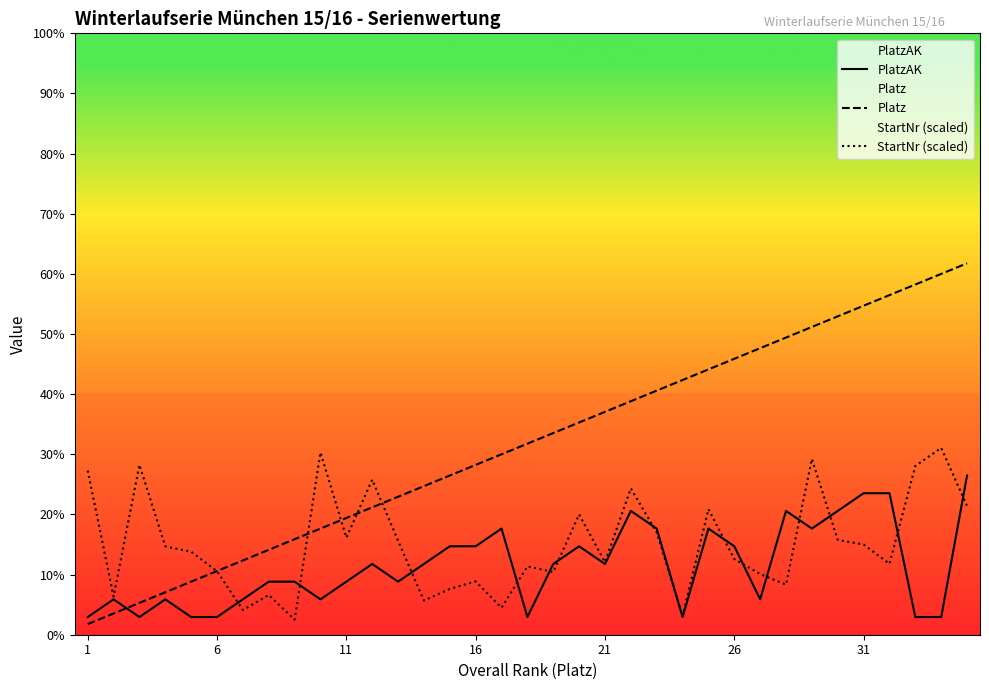

How many interior local peaks does the PlatzAK series have?

8